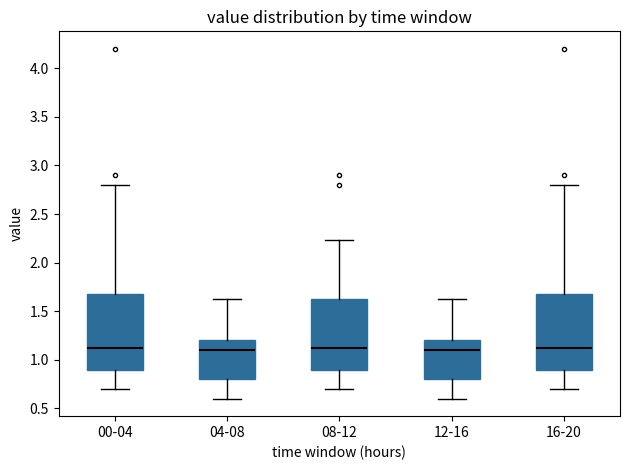

Reading left to right, read every box against the y-axis: the position of its median line, the range the box covers, and the ends of its whiskers. The values are not printed on the chart, so give them approximately, as read against the axis.

00-04: median 1.10, box 0.90 to 1.70, whiskers 0.70 to 2.80
04-08: median 1.10, box 0.80 to 1.20, whiskers 0.60 to 1.65
08-12: median 1.10, box 0.90 to 1.65, whiskers 0.70 to 2.25
12-16: median 1.10, box 0.80 to 1.20, whiskers 0.60 to 1.65
16-20: median 1.10, box 0.90 to 1.70, whiskers 0.70 to 2.80